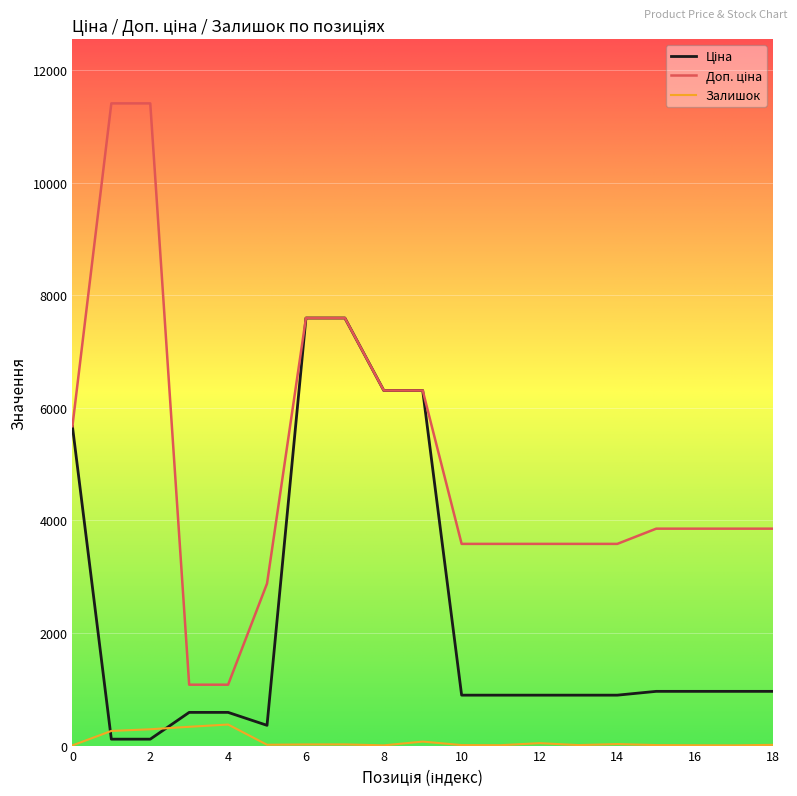

What is the smallest value displayed?

3.0